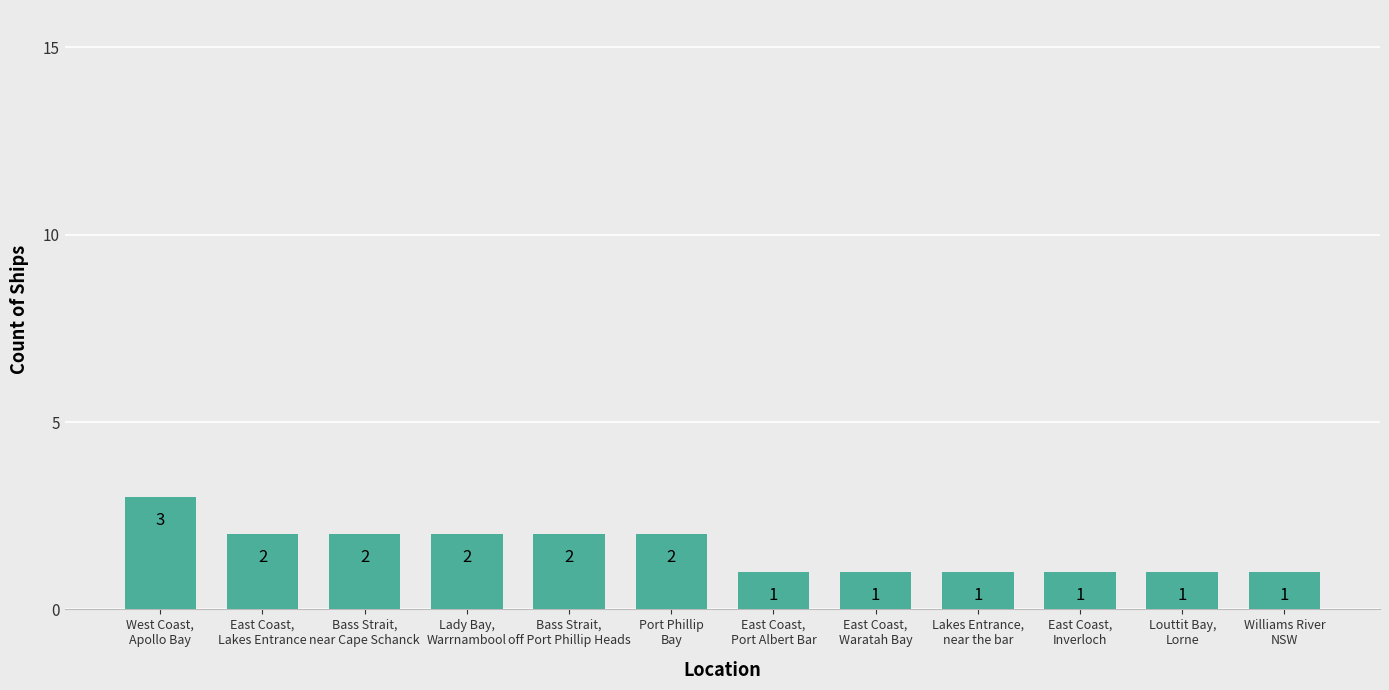

Reading left to right, extract all data points from this chart.

3	2	2	2	2	2	1	1	1	1	1	1